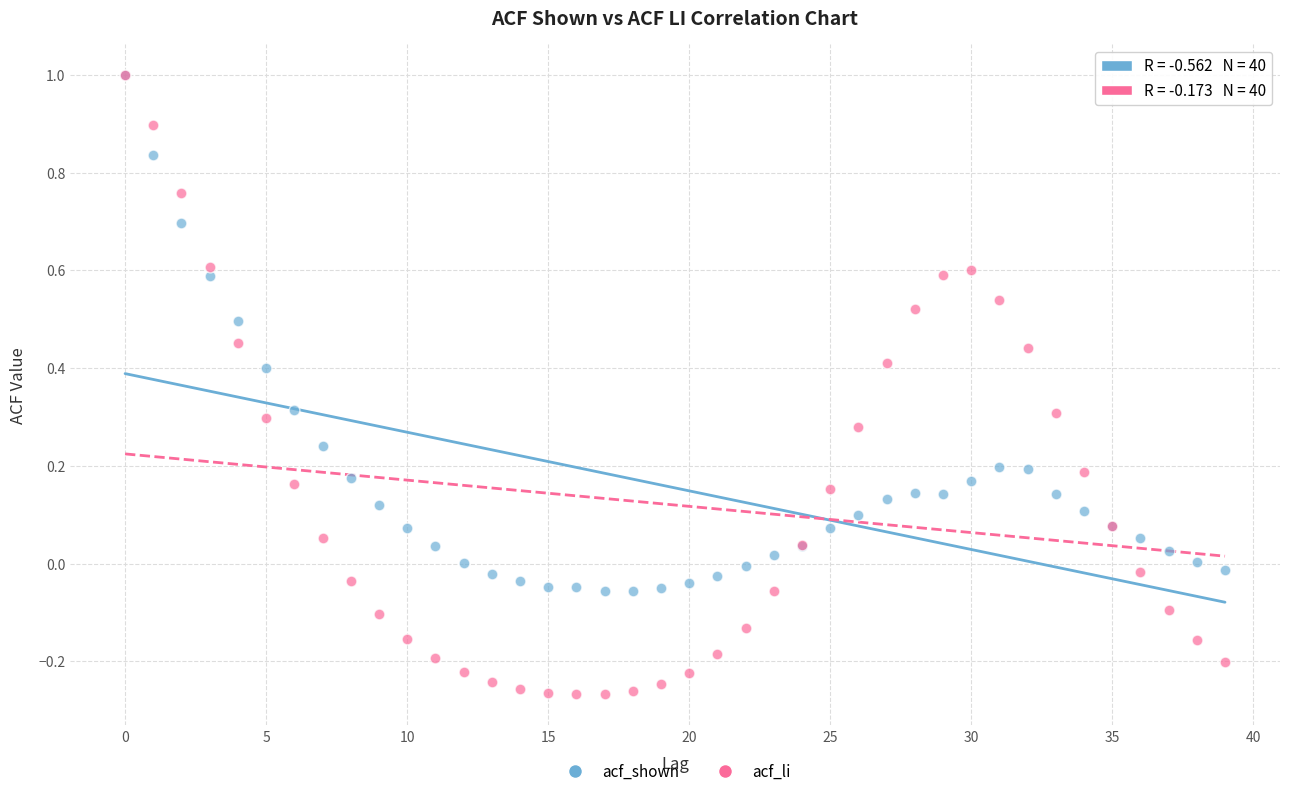

Which series has the widest spread of Y values?

acf_li